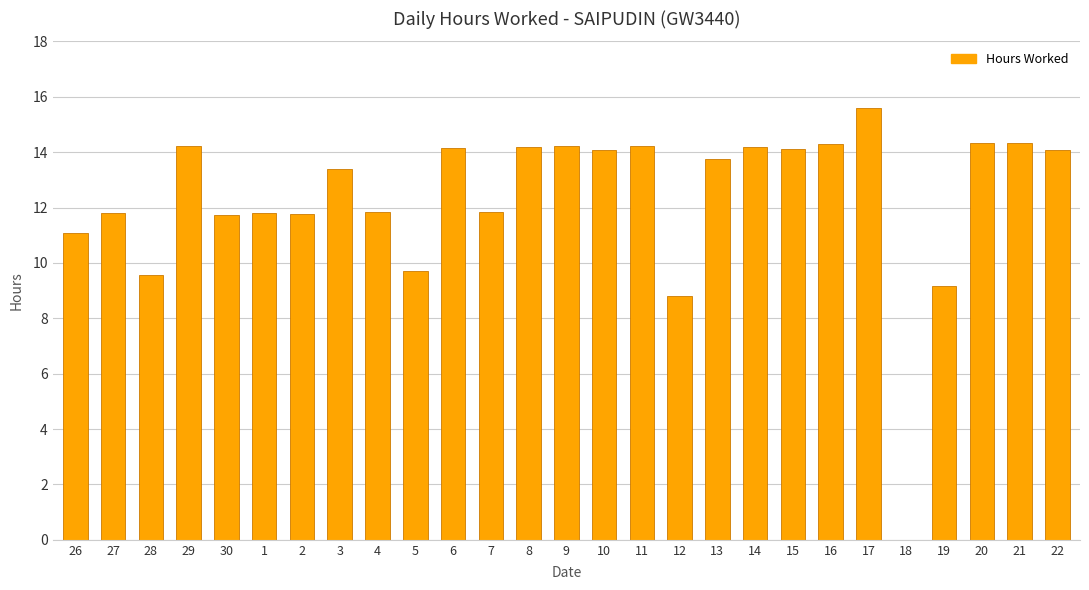

Between 1 and 8, which is larger?

8